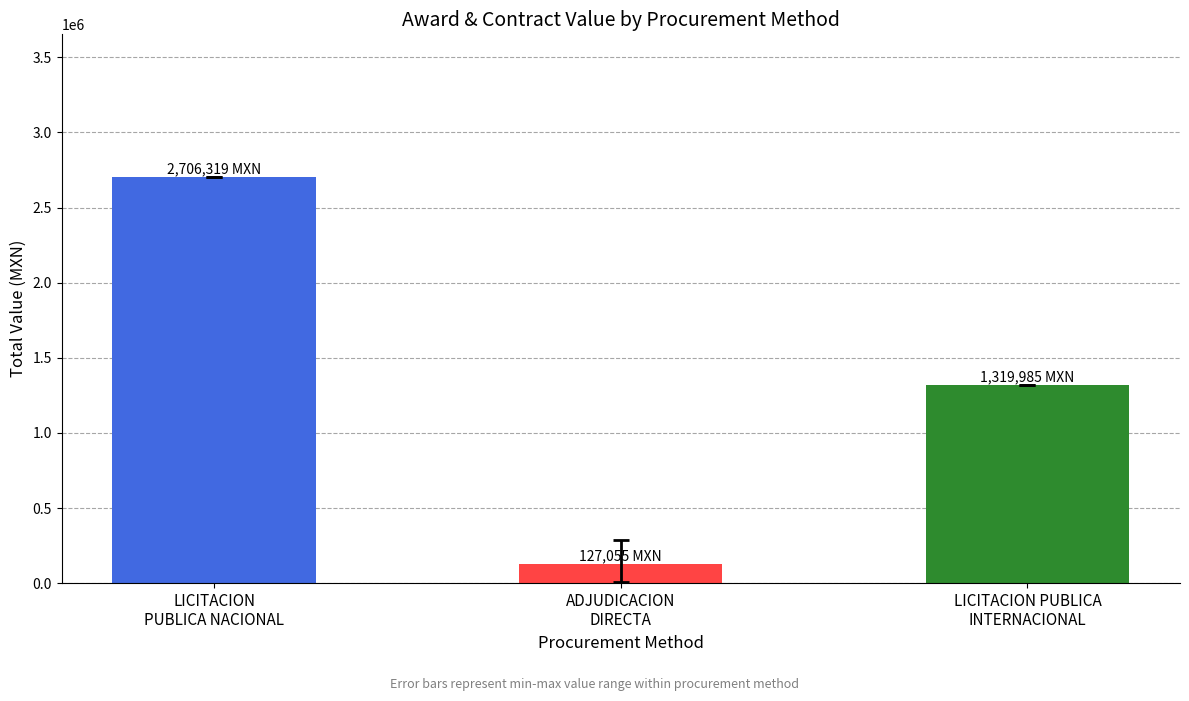

The chart shows a value of 2706319.2 at LICITACION
PUBLICA NACIONAL. True or false?

True